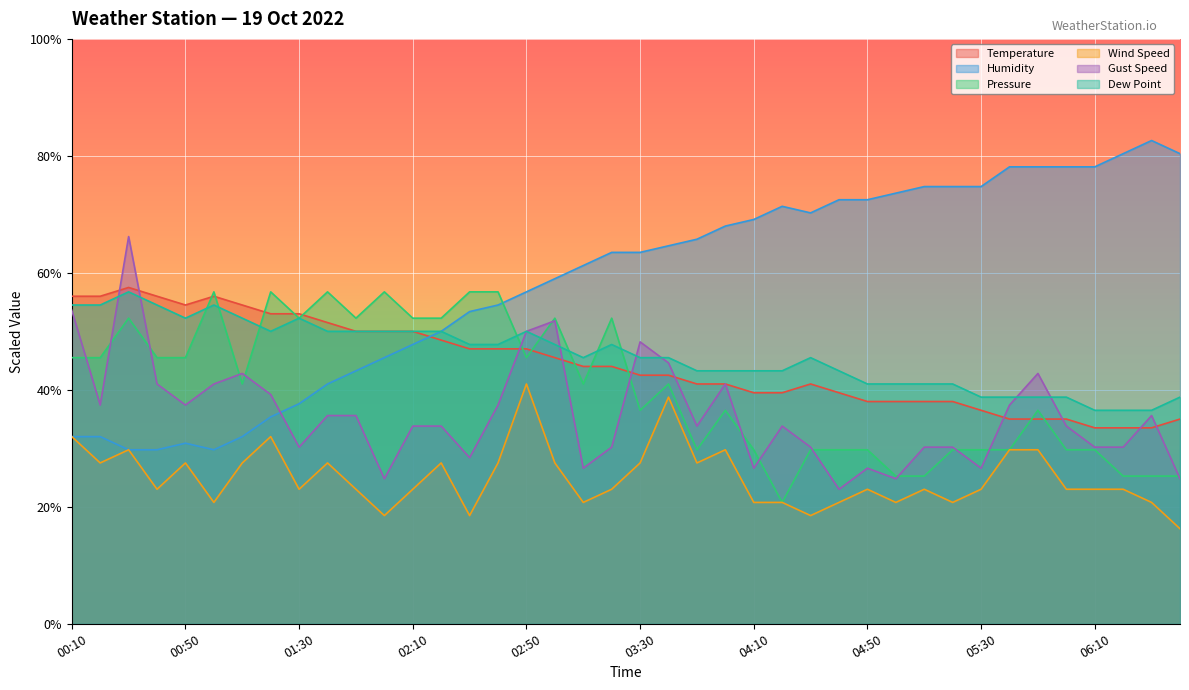

True or false: Gust Speed and Wind Speed cross at least once.

False